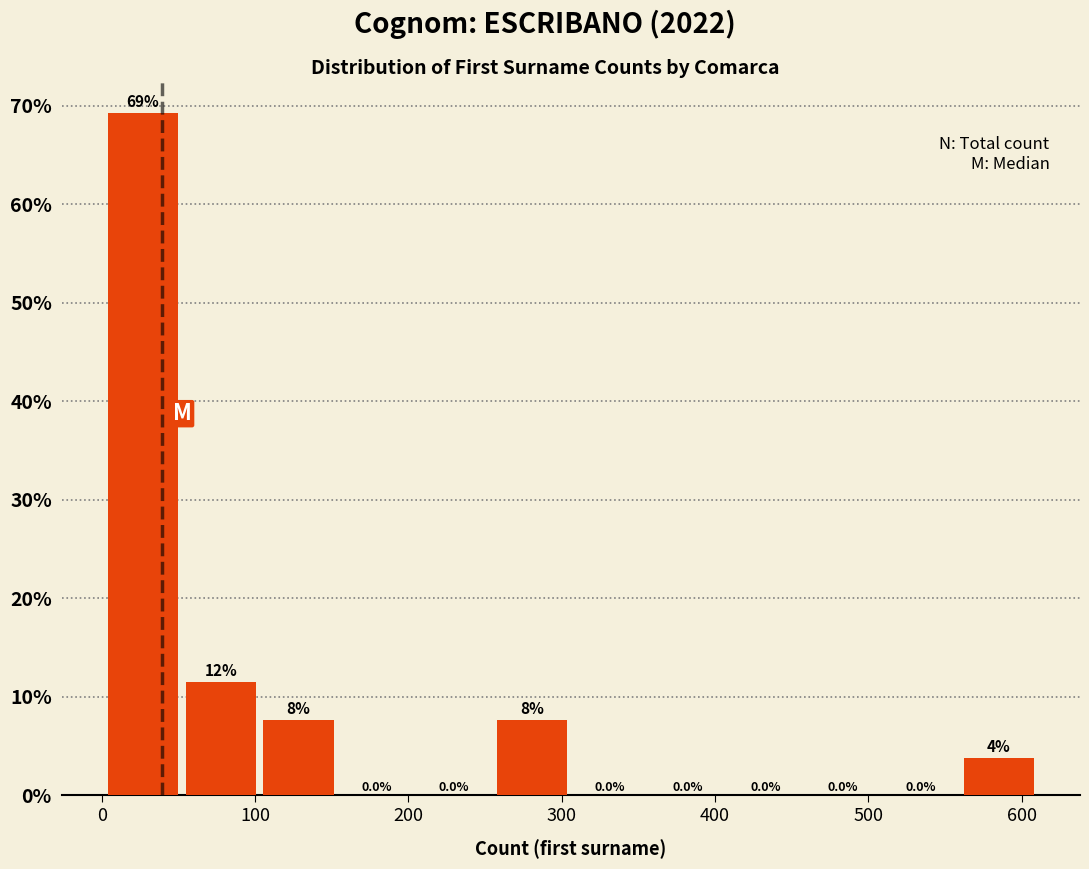

Which range on the x-axis has the tallest bar?

0 to 50